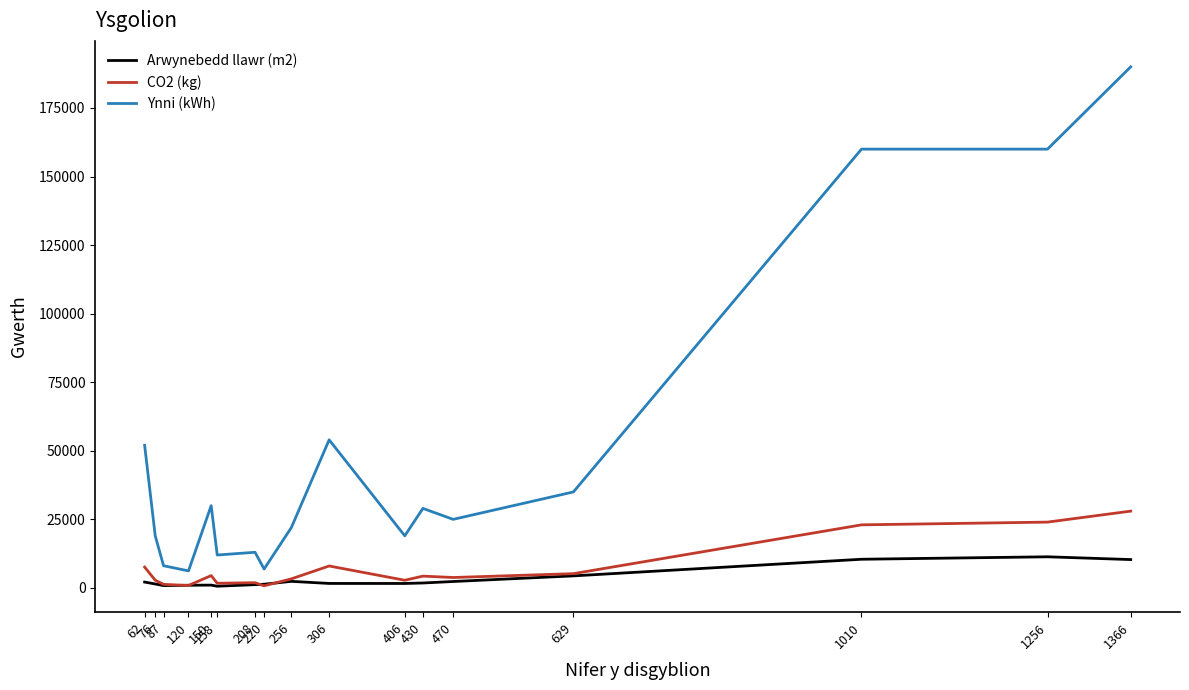

Count the number of categories in the chart.

17